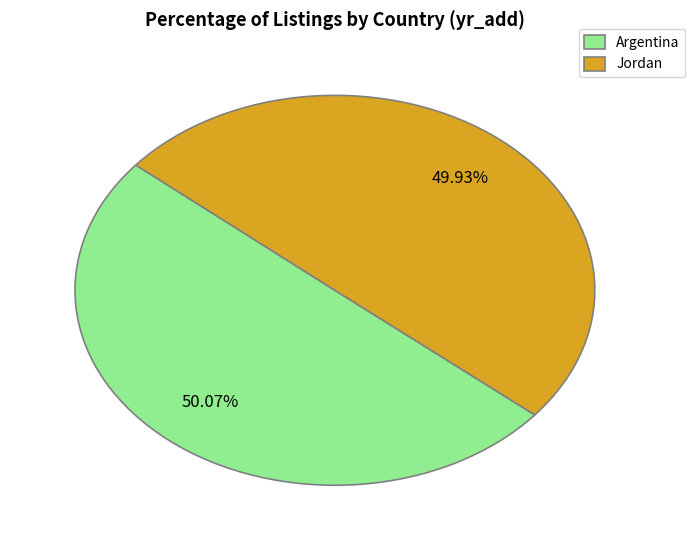

Do Argentina and Jordan together represent more than half of the pie?

Yes